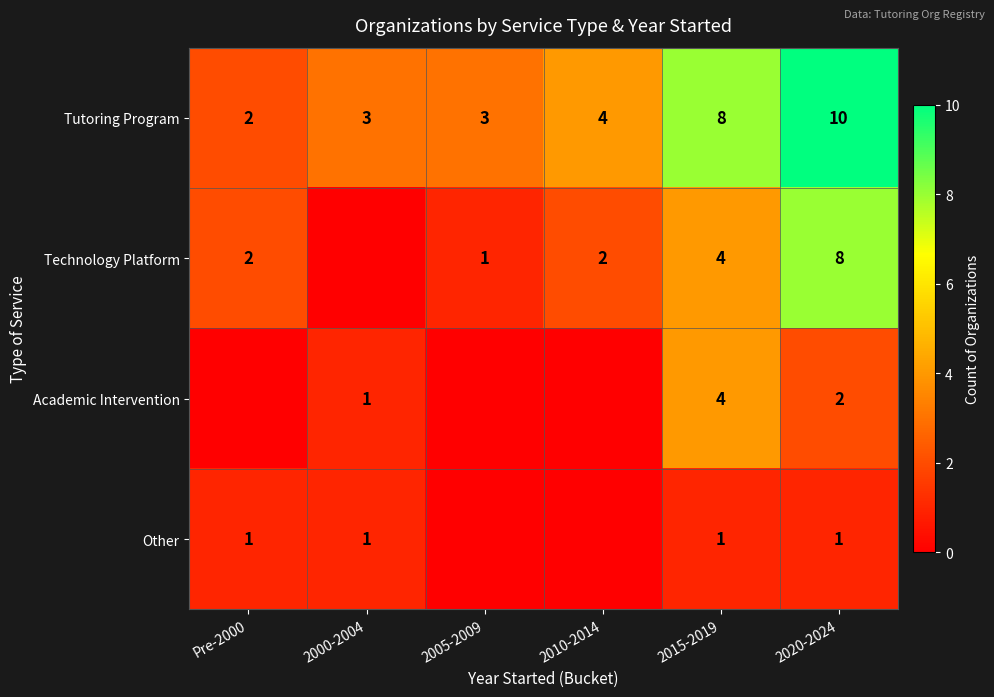

The value of Other at 2015-2019 is 2. True or false?

False